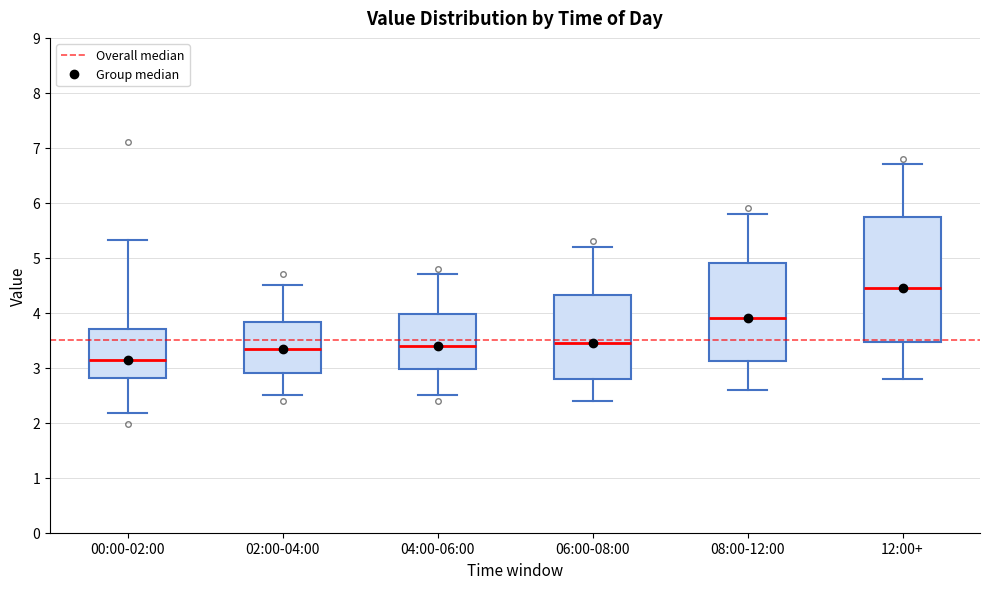

Reading left to right, read every box against the y-axis: the position of its median line, the range the box covers, and the ends of its whiskers. The values are not printed on the chart, so give them approximately, as read against the axis.

00:00-02:00: median 3.1, box 2.8 to 3.7, whiskers 2.2 to 5.3
02:00-04:00: median 3.4, box 2.9 to 3.8, whiskers 2.5 to 4.5
04:00-06:00: median 3.4, box 3.0 to 4.0, whiskers 2.5 to 4.7
06:00-08:00: median 3.5, box 2.8 to 4.3, whiskers 2.4 to 5.2
08:00-12:00: median 3.9, box 3.1 to 4.9, whiskers 2.6 to 5.8
12:00+: median 4.5, box 3.5 to 5.8, whiskers 2.8 to 6.7